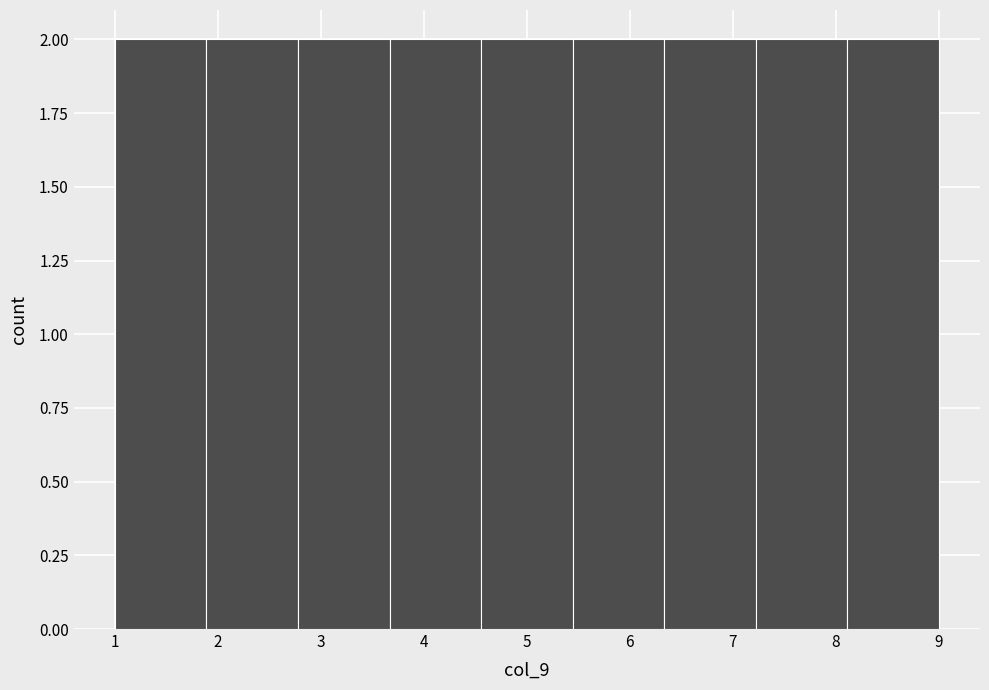

What is the height of the bar covering 2.8 to 3.7 on the x-axis? Neither the bar edges nor the heights are printed on the chart, so give them approximately, as read against the axes.

2